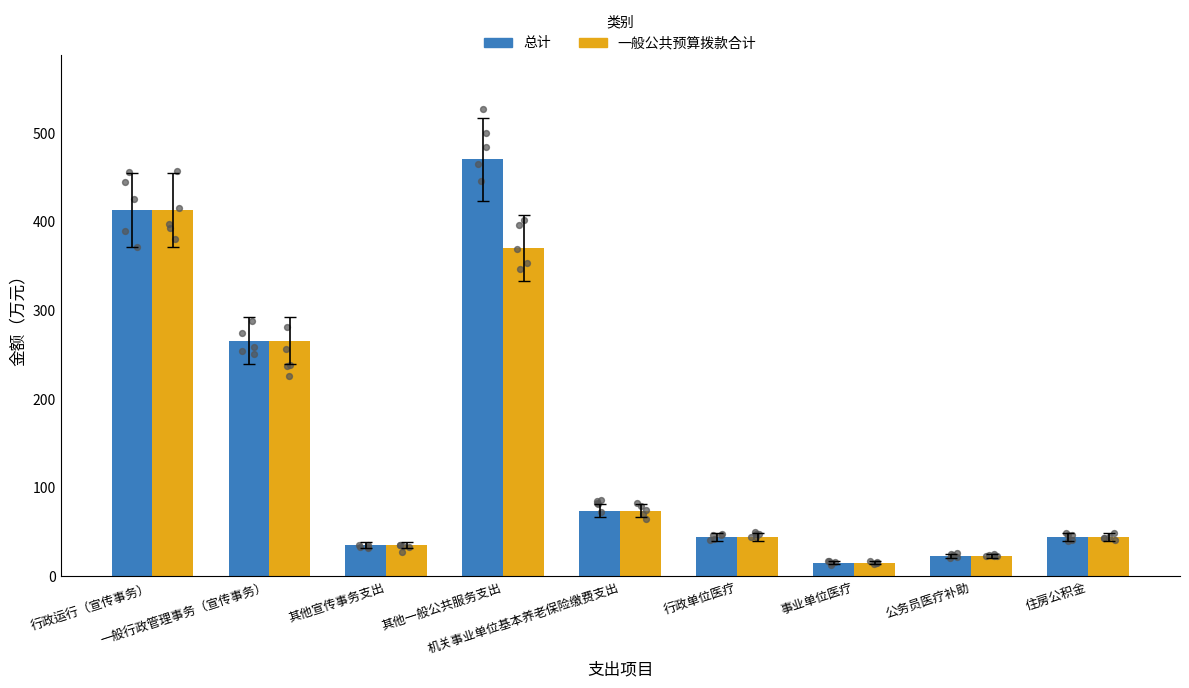

Which series contains the lowest Y value?

总计